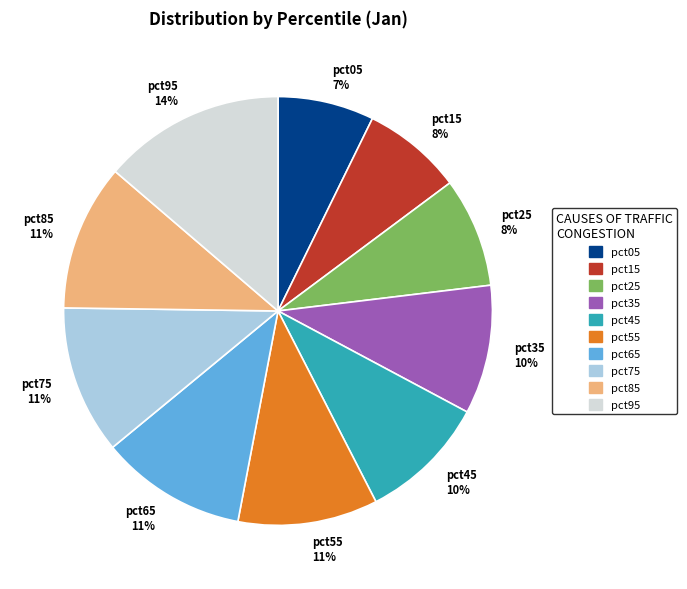

The pct05 slice represents 1% of the pie. True or false?

False